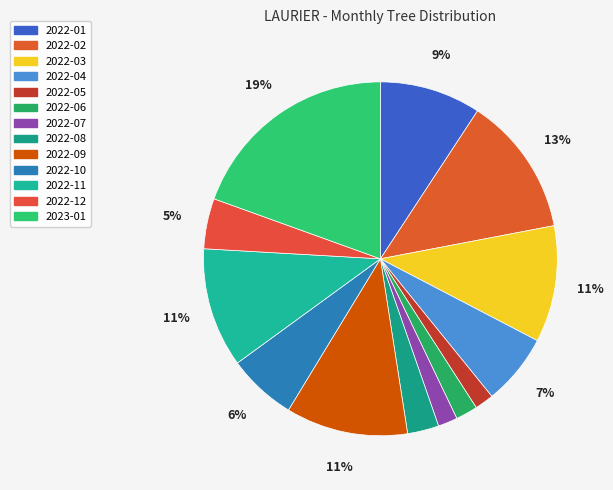

Is it true that 2022-04 is 7% of the pie?

True